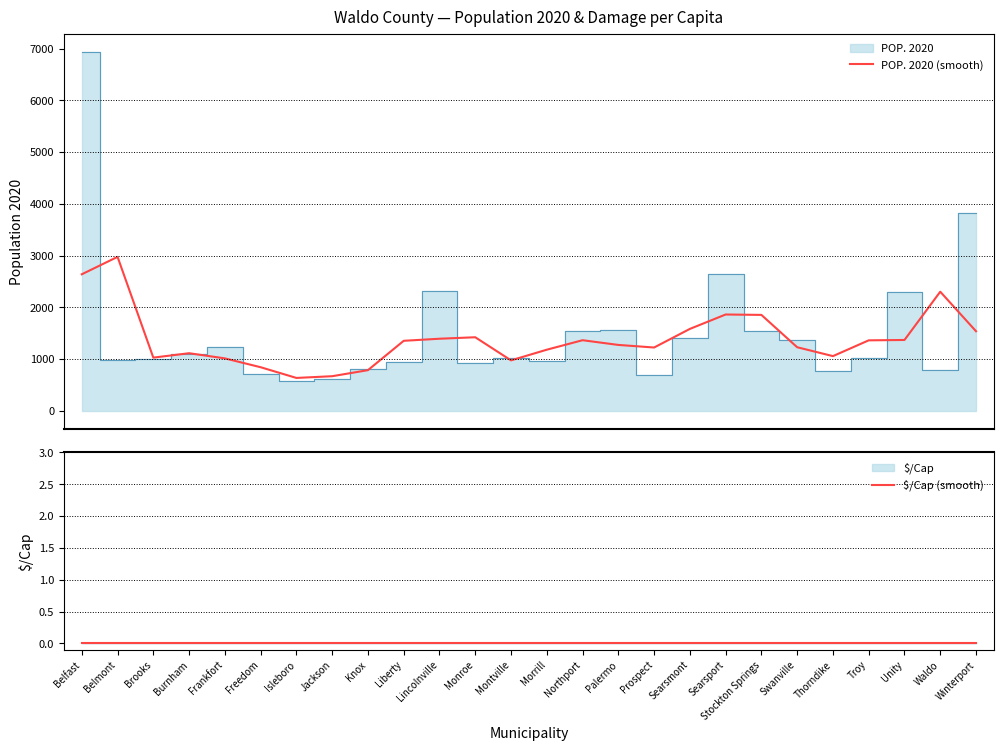

True or false: POP. 2020 (smooth) and $/Cap (smooth) cross at least once.

False